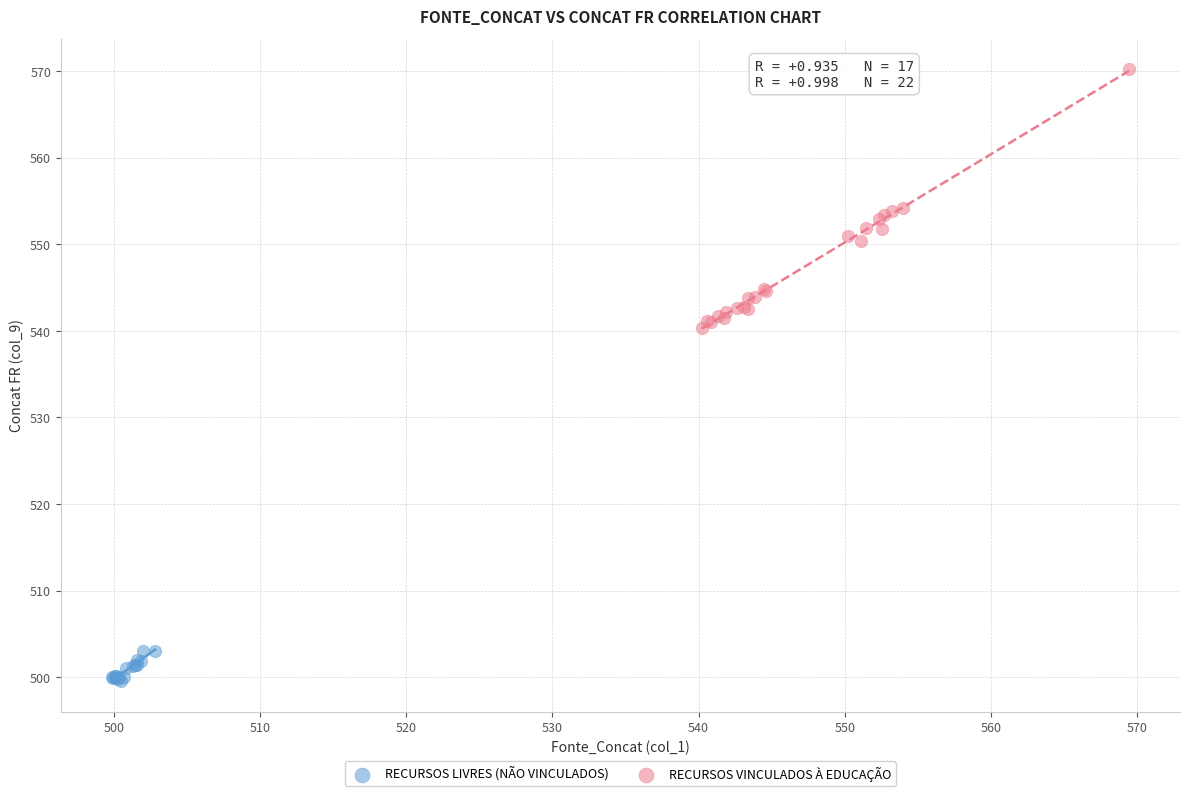

Which series contains the lowest Y value?

RECURSOS LIVRES (NÃO VINCULADOS)